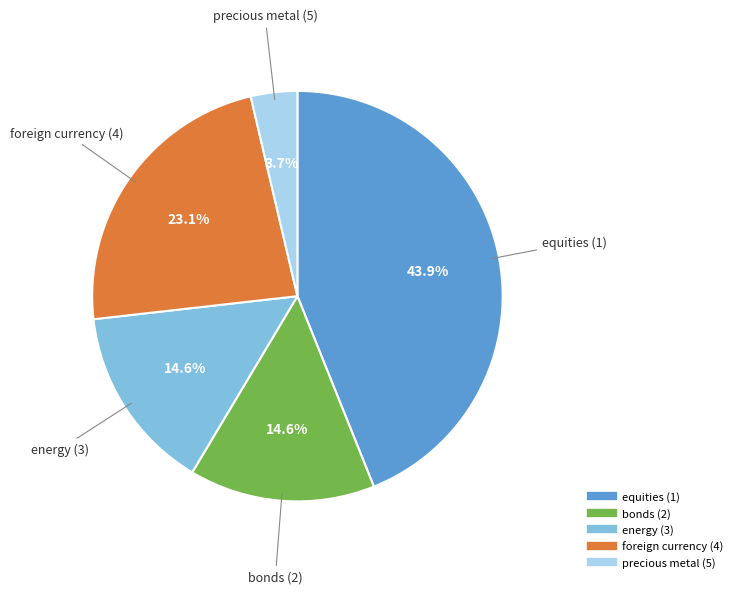

Which has a higher value, energy (3) or equities (1)?

equities (1)